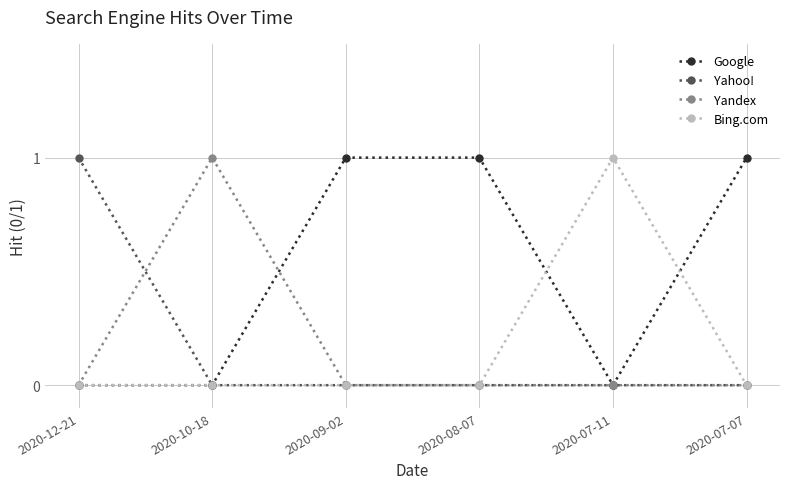

What are all the series names shown in the legend?

Google, Yahoo!, Yandex, Bing.com